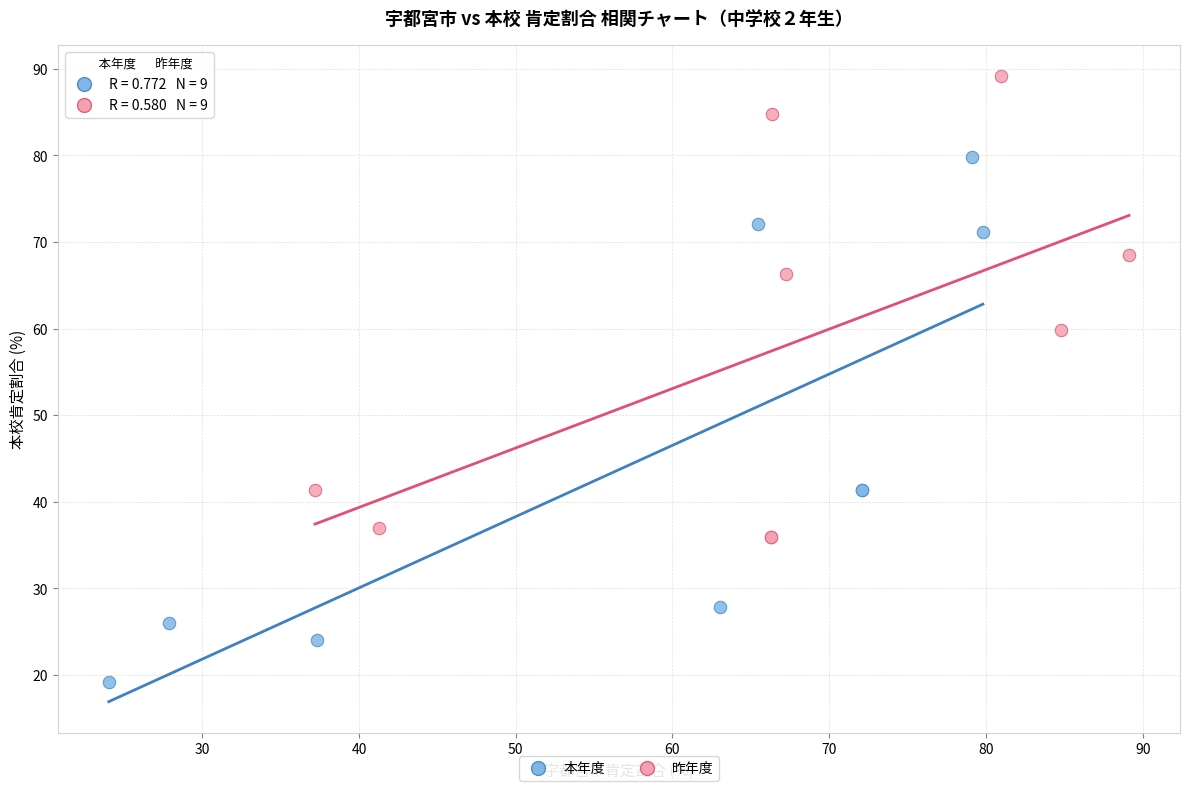

Which series has the largest Y range (max minus min)?

本年度